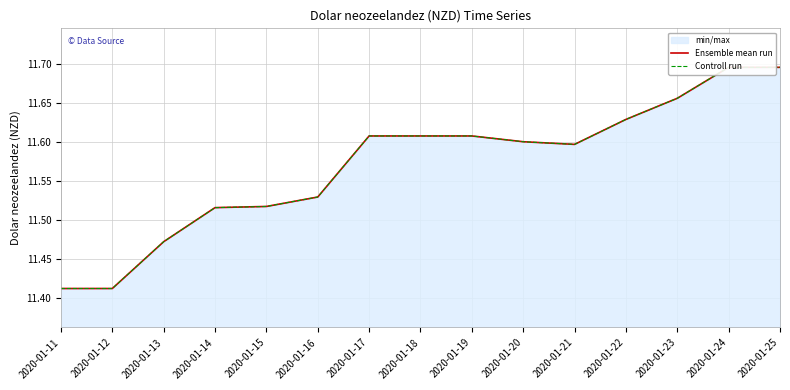

Which series has the largest total across all categories?

Ensemble mean run